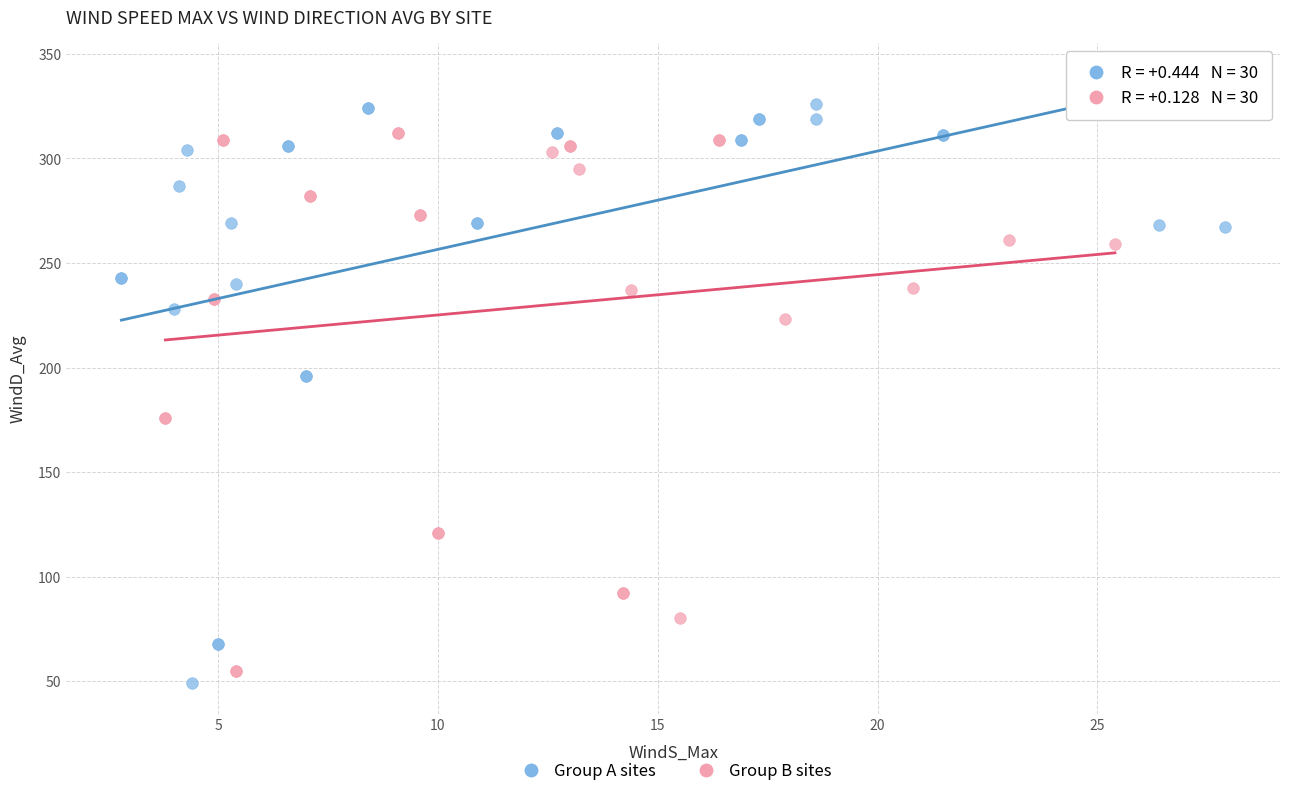

Which series has the widest spread of Y values?

Group A sites